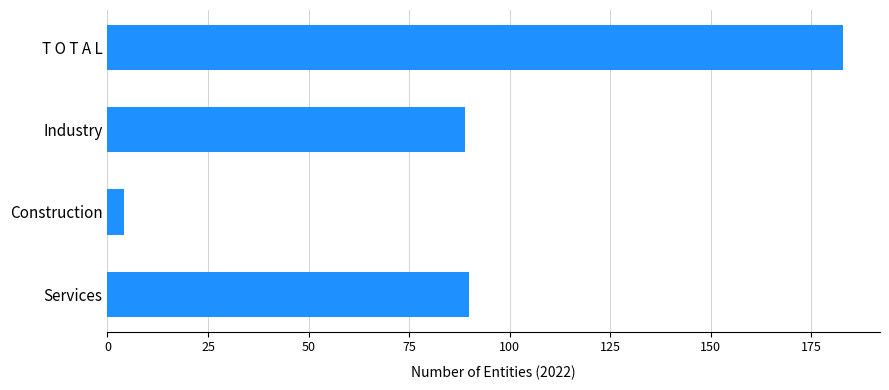

What is the label of the 2nd bar from the top?

Industry